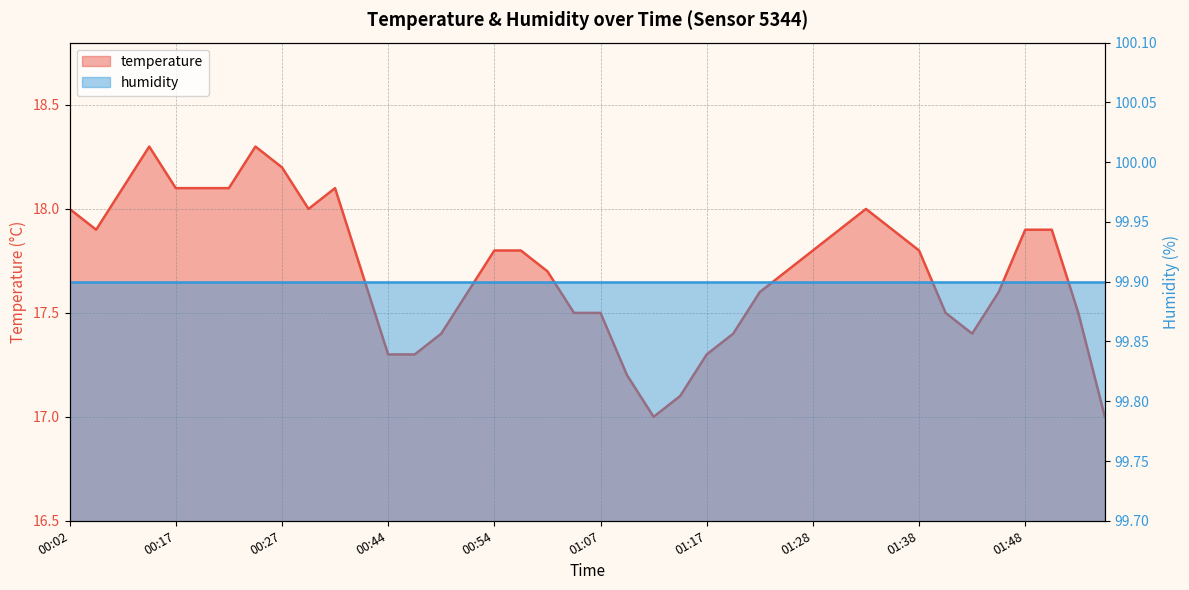

True or false: the data shows 6.8 at 01:17.

False